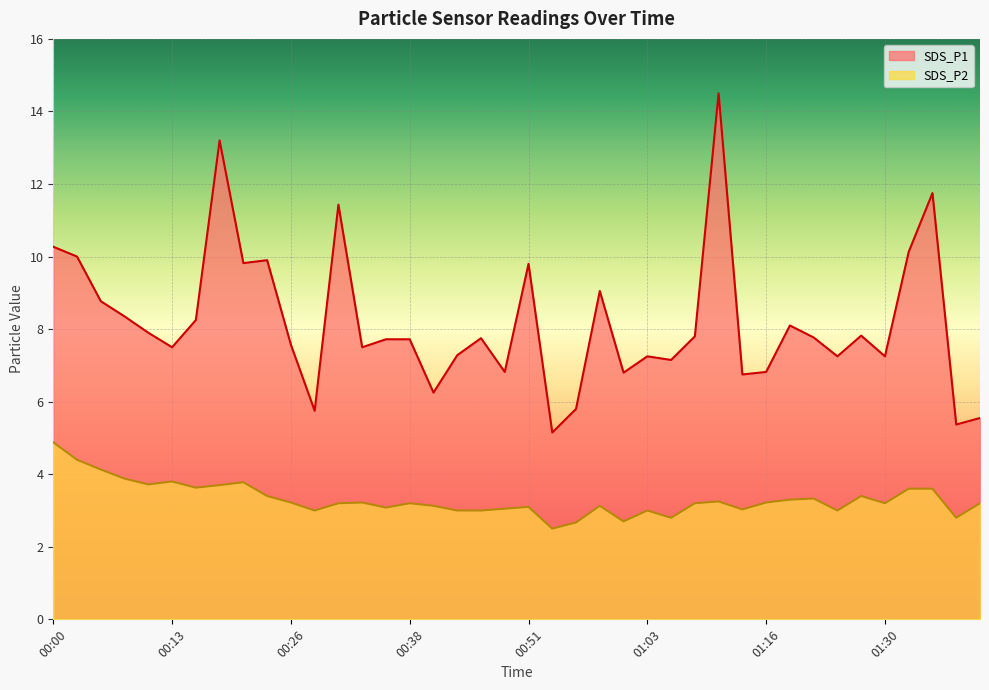

At which category does SDS_P1 reach its first local valley?

00:13